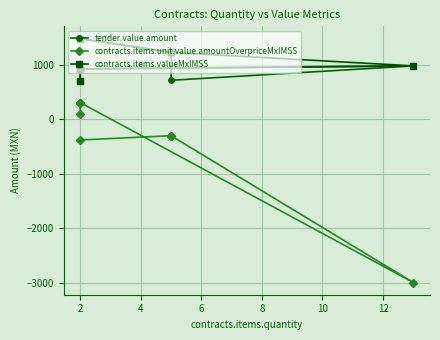

True or false: contracts.items.unit.value.amountOverpriceMxIMSS and contracts.items.valueMxIMSS intersect in this chart.

False